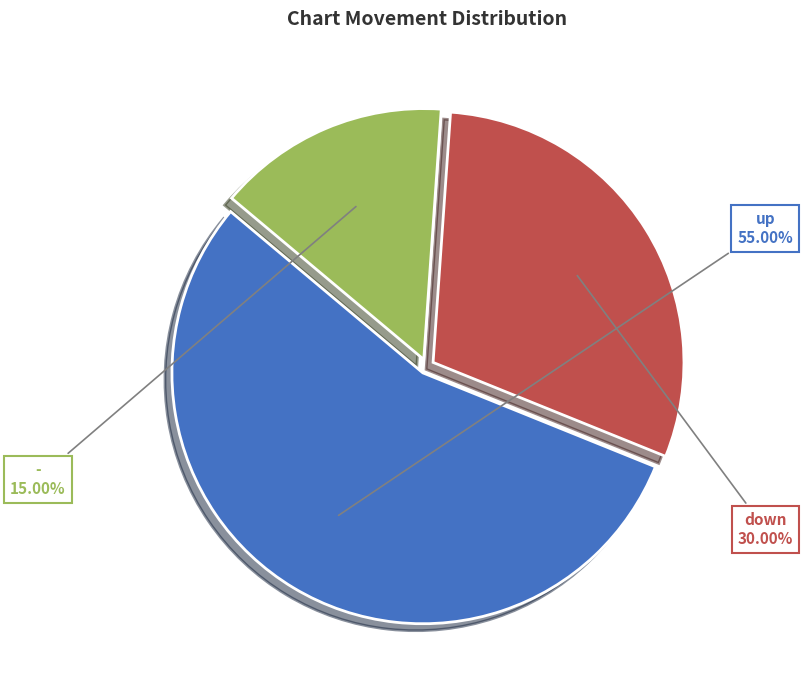

Approximately how many times larger is the value at up compared to down?

1.8